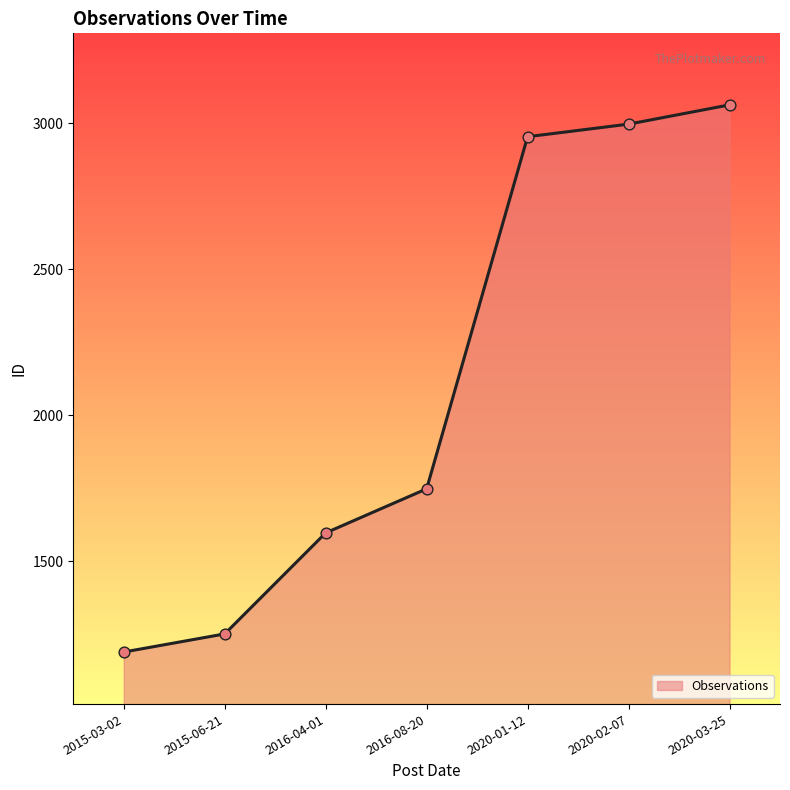

Approximately how many times larger is the value at 2020-02-07 compared to 2020-01-12?

1.0